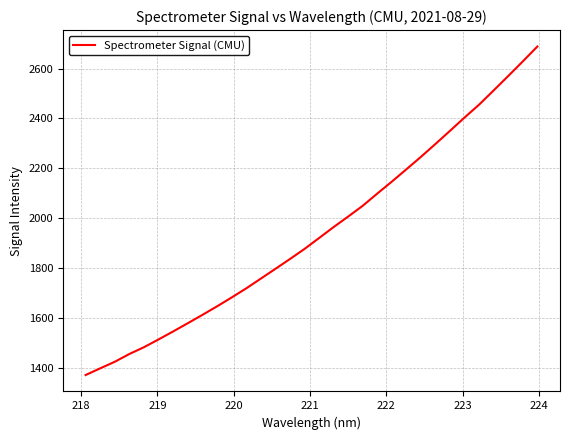

Reading right to left, transcribe all the data shown in this chart.

2688.2	2628.9	2570.4	2512.8	2455.7	2404.1	2350.8	2298.2	2246.4	2196.6	2147.1	2099.3	2050.3	2007.2	1965.0	1921.0	1877.3	1836.9	1797.5	1758.3	1719.4	1682.9	1647.5	1613.4	1580.1	1547.3	1515.4	1484.2	1457.1	1425.9	1399.6	1372.8